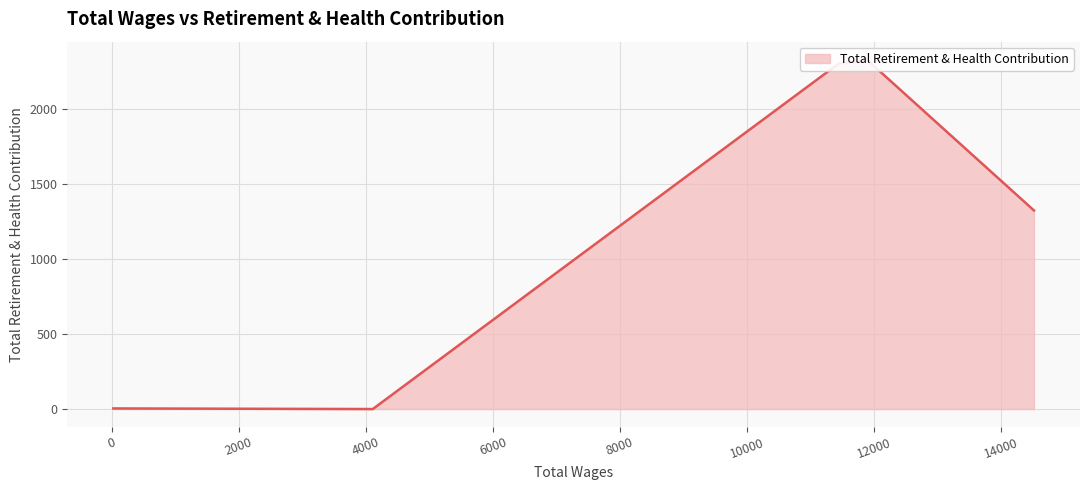

Count the number of values greater than 2302.

2